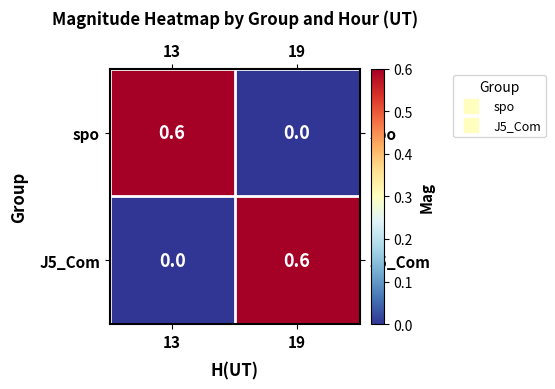

What is the difference between the highest and lowest values at 13?

0.6